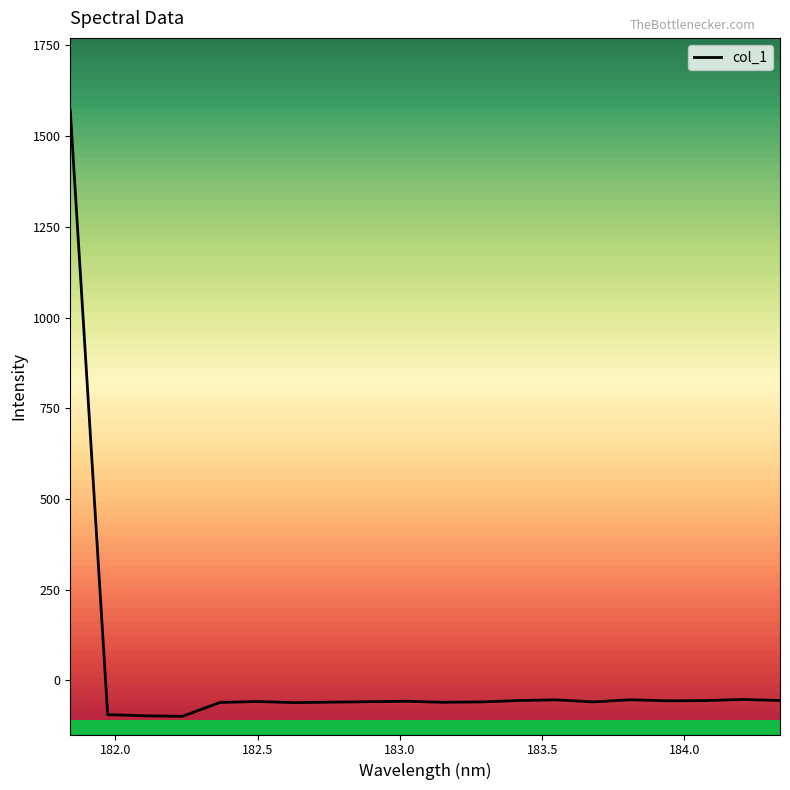

What is the average value?

18.2